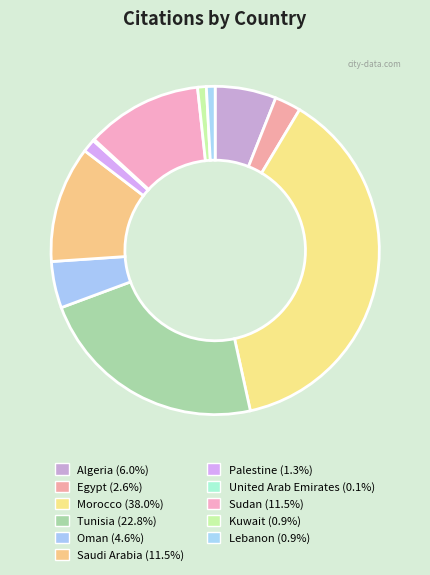

Which slice is the smallest?

United Arab Emirates